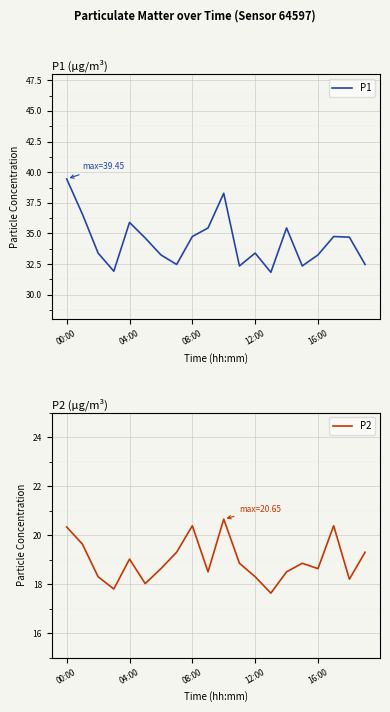

At which label does P1 reach its peak?

00:00